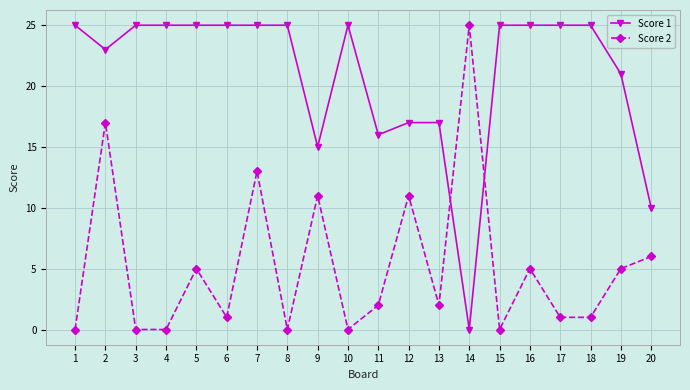

Which series has the largest total across all categories?

Score 1